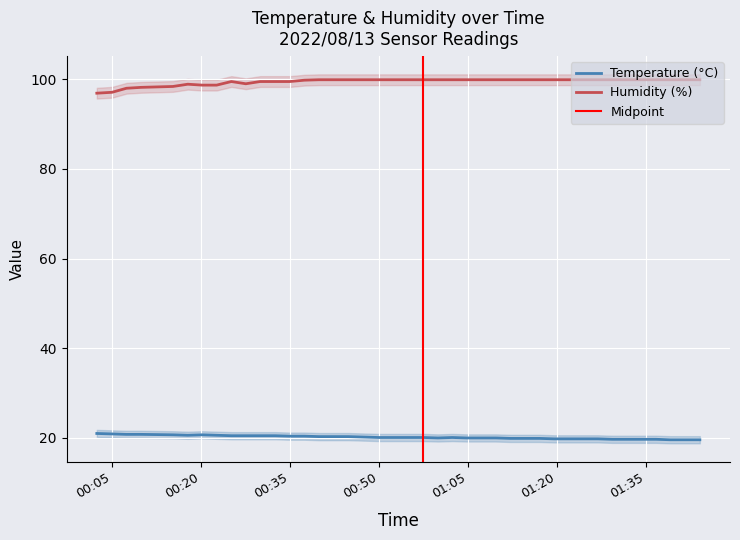

True or false: Temp and Humidity intersect in this chart.

False